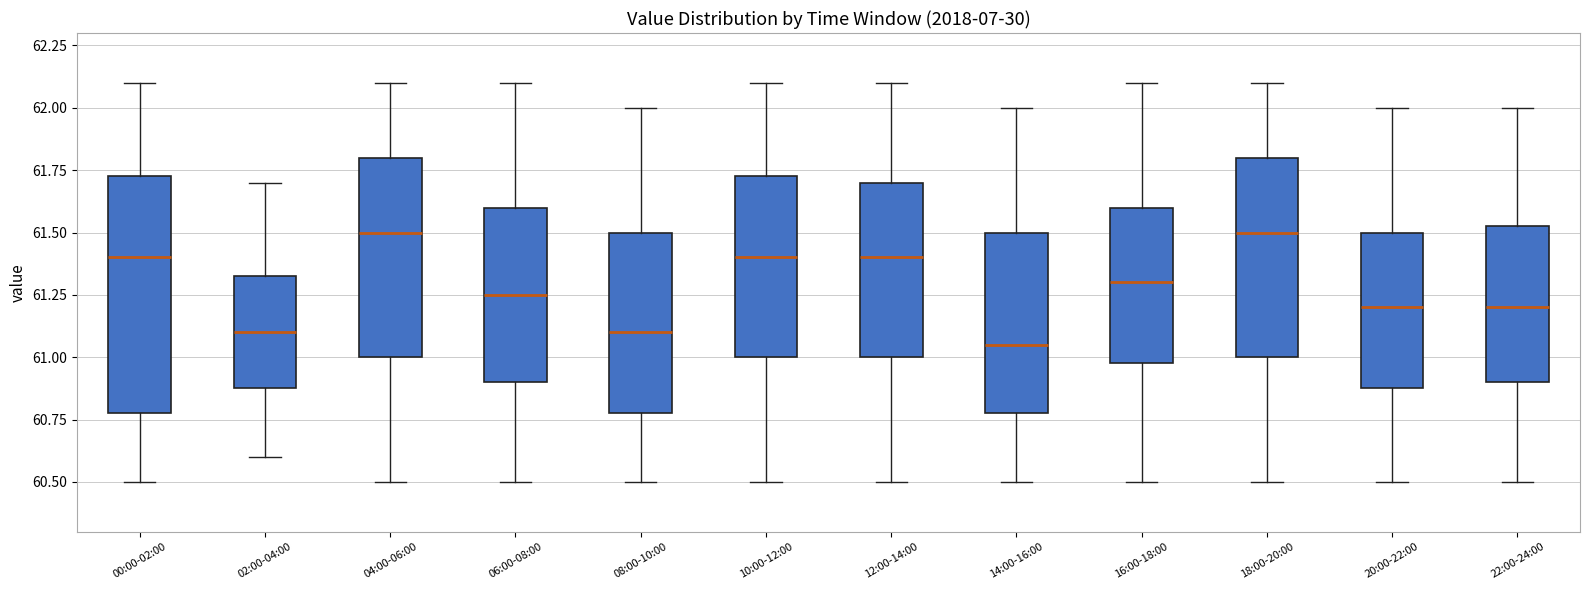

Where does the upper whisker of the box for 00:00-02:00 end on the y-axis? The values are not printed on the chart, so give them approximately, as read against the axis.

62.10